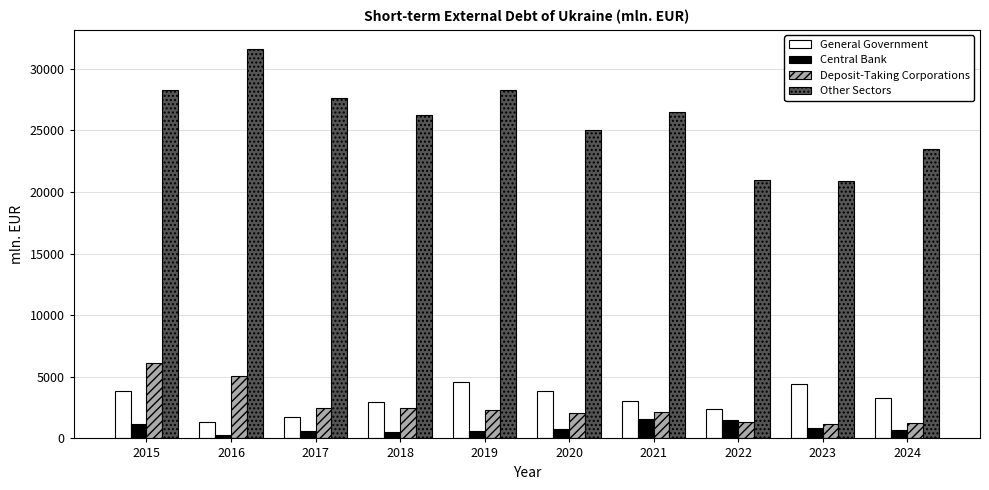

What is the maximum value shown in the chart?

31572